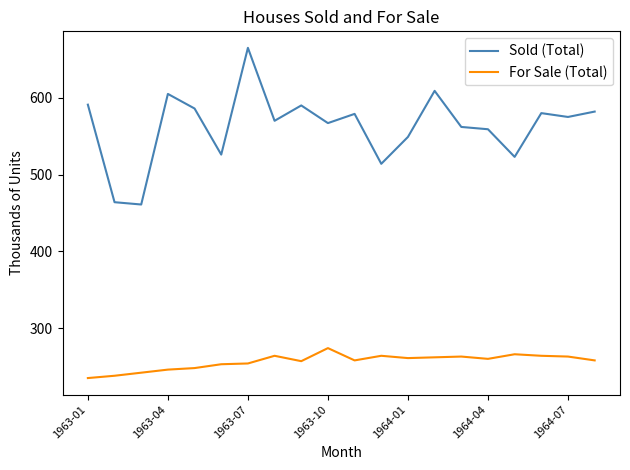

Which series has the widest spread of values?

Sold (Total)